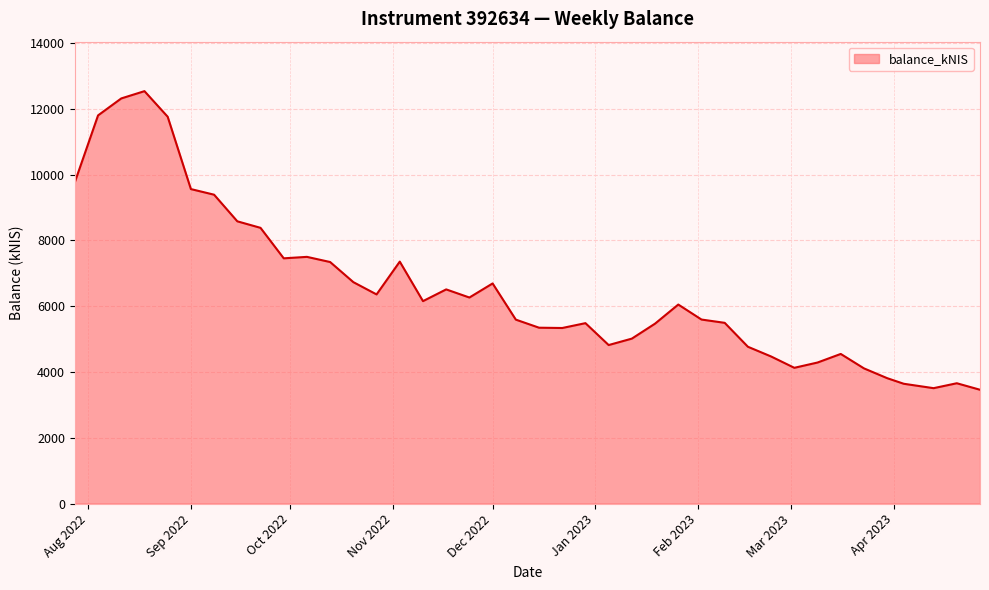

What is the greatest value displayed?

12534.4